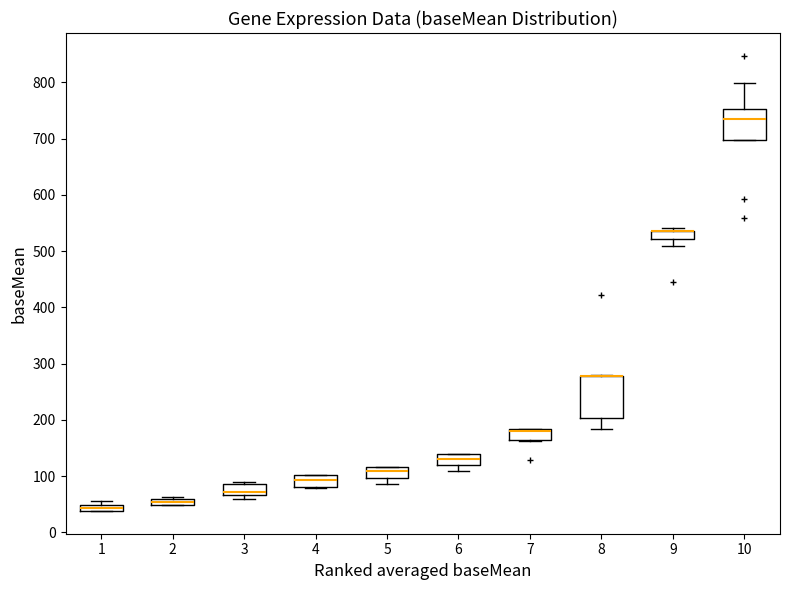

Where is the upper edge of the box at x = 4 on the y-axis? The values are not printed on the chart, so give them approximately, as read against the axis.

100